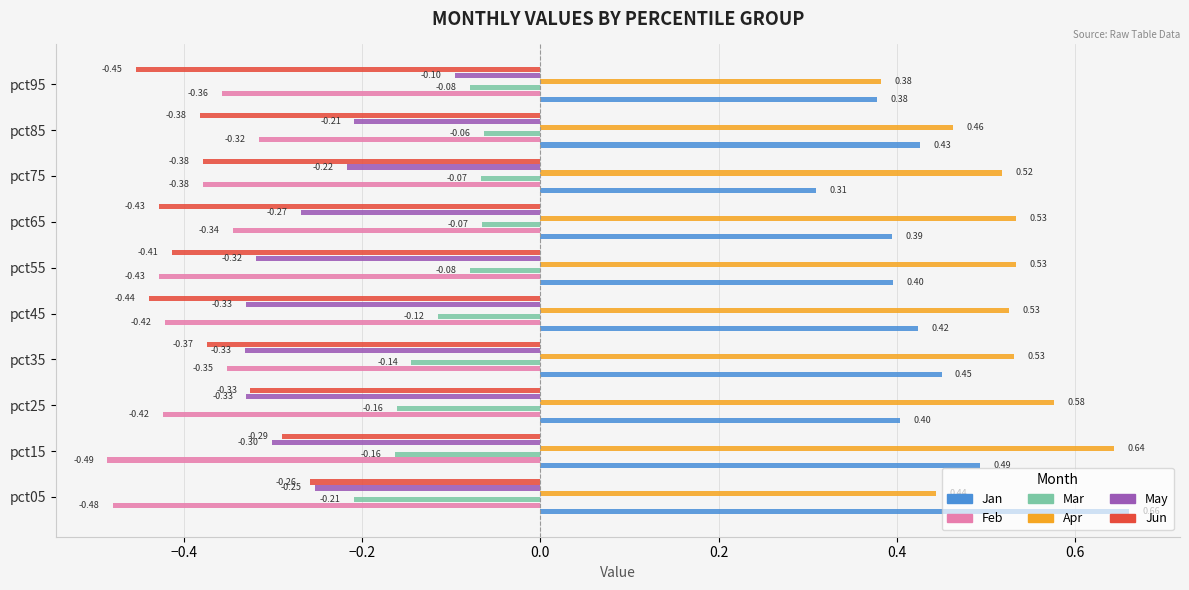

At which category is the sum across all series the highest?

pct85